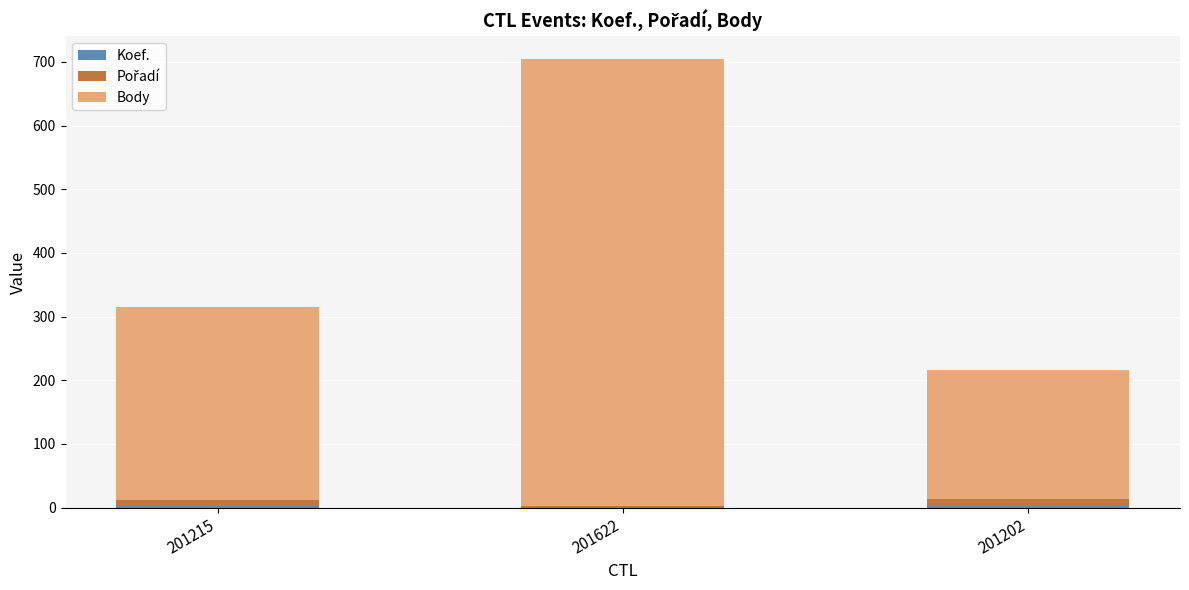

At which category is the sum across all series the highest?

201622